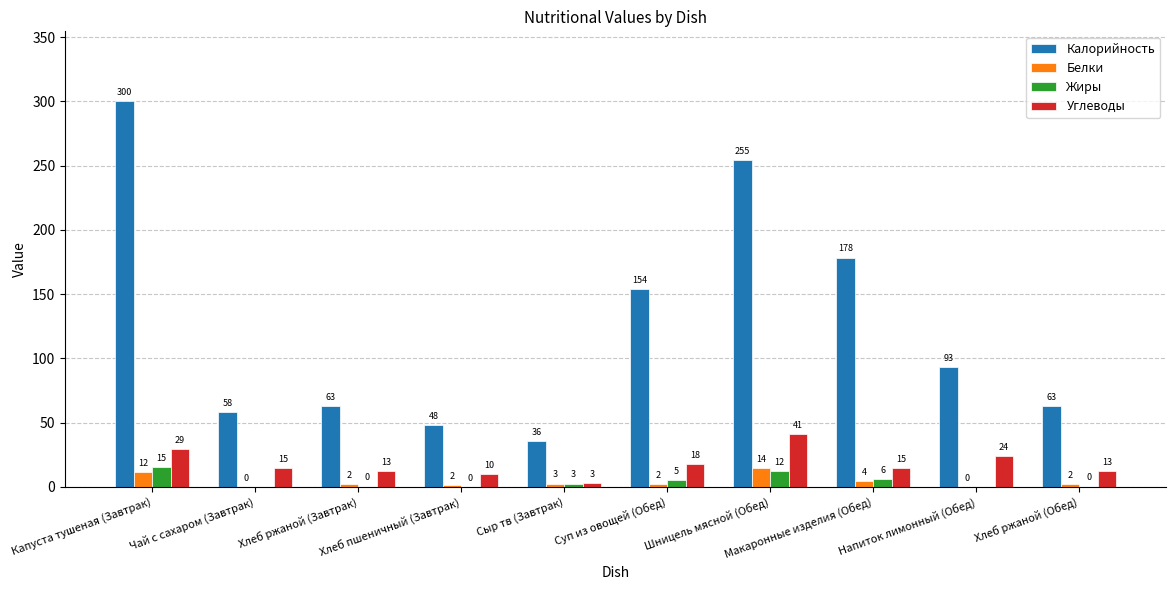

At which category is the sum across all series the highest?

Капуста тушеная (Завтрак)